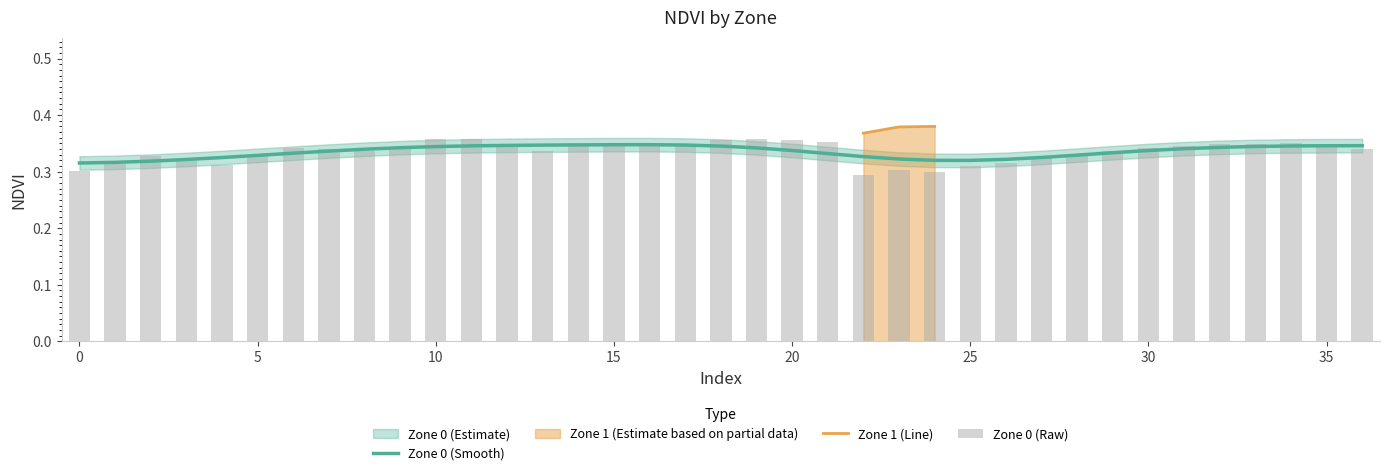

What is the difference between the maximum and minimum values in the Zone 0 (Raw) series?

0.1